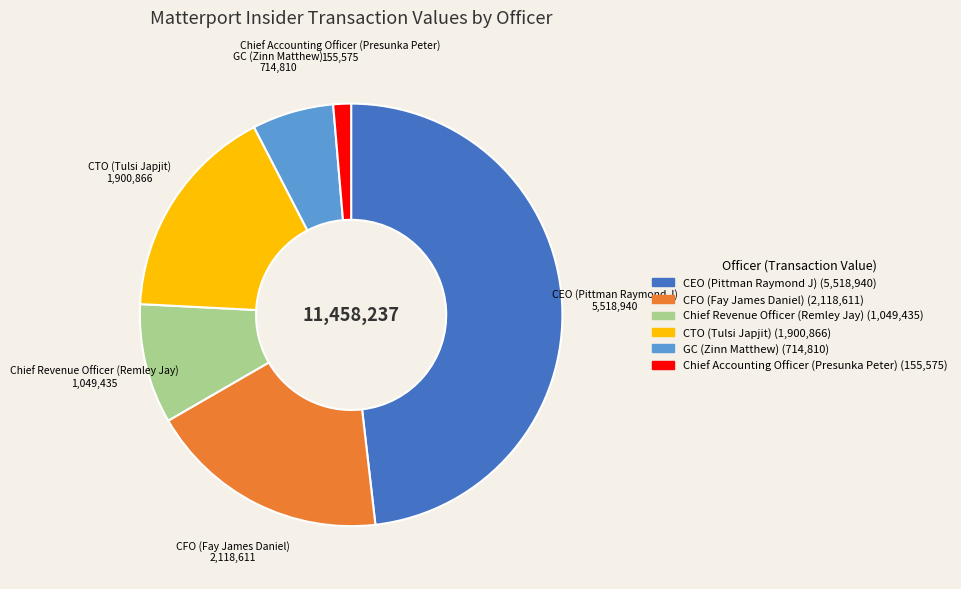

Is there a majority slice in this chart?

No